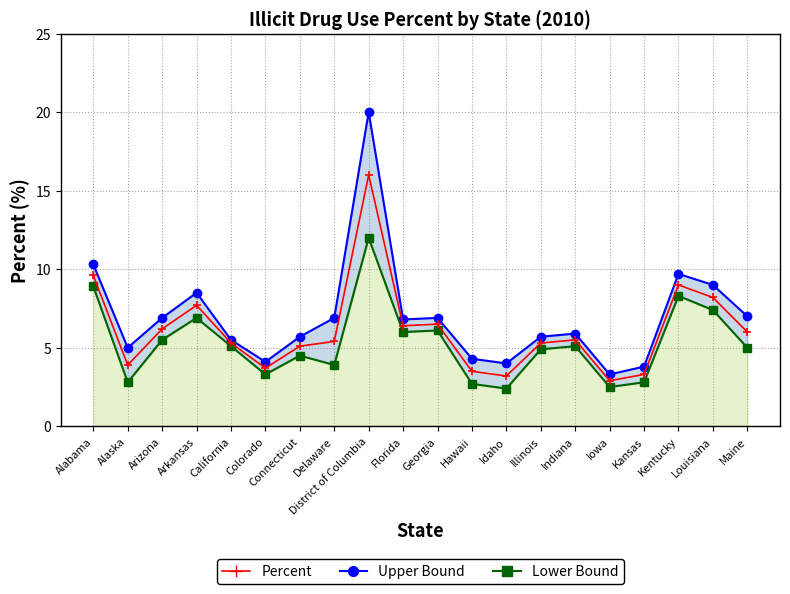

Where is the first local maximum for Lower Bound?

Arkansas